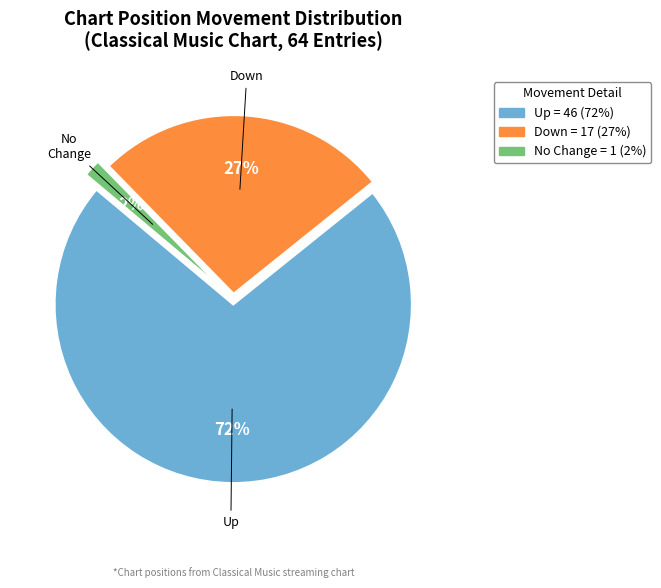

To the nearest percent, what is the average slice percentage?

33%